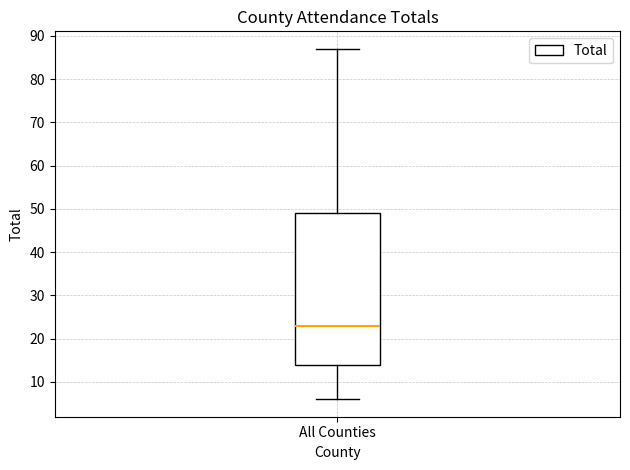

Read this box plot against the y-axis: the position of the median line, the range covered by the box, and the ends of both whiskers. The values are not printed on the chart, so give them approximately, as read against the axis.

median 23, box 14 to 49, whiskers 6 to 87